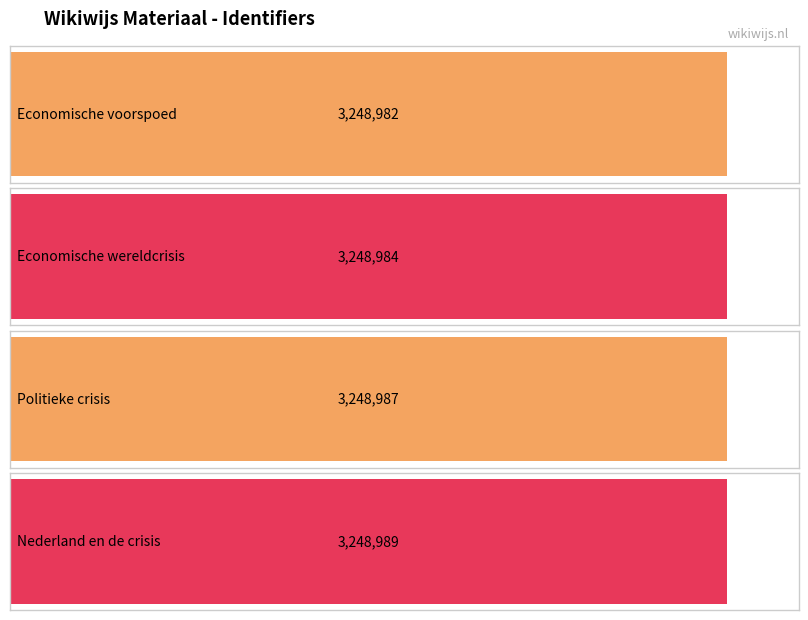

Reading left to right, transcribe all the data shown in this chart.

Economische voorspoed=3248982	Economische wereldcrisis=3248984	Politieke crisis=3248987	Nederland en de crisis=3248989